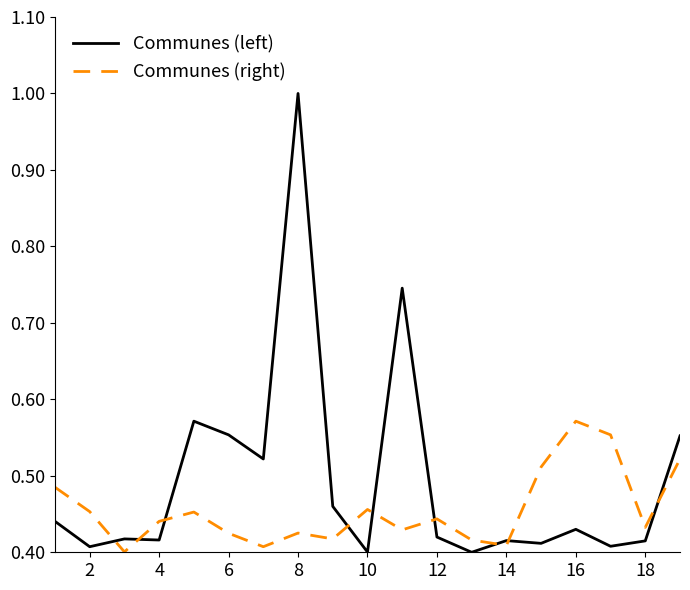

Rank the series by their maximum value, from lowest to highest.

Communes (right), Communes (left)